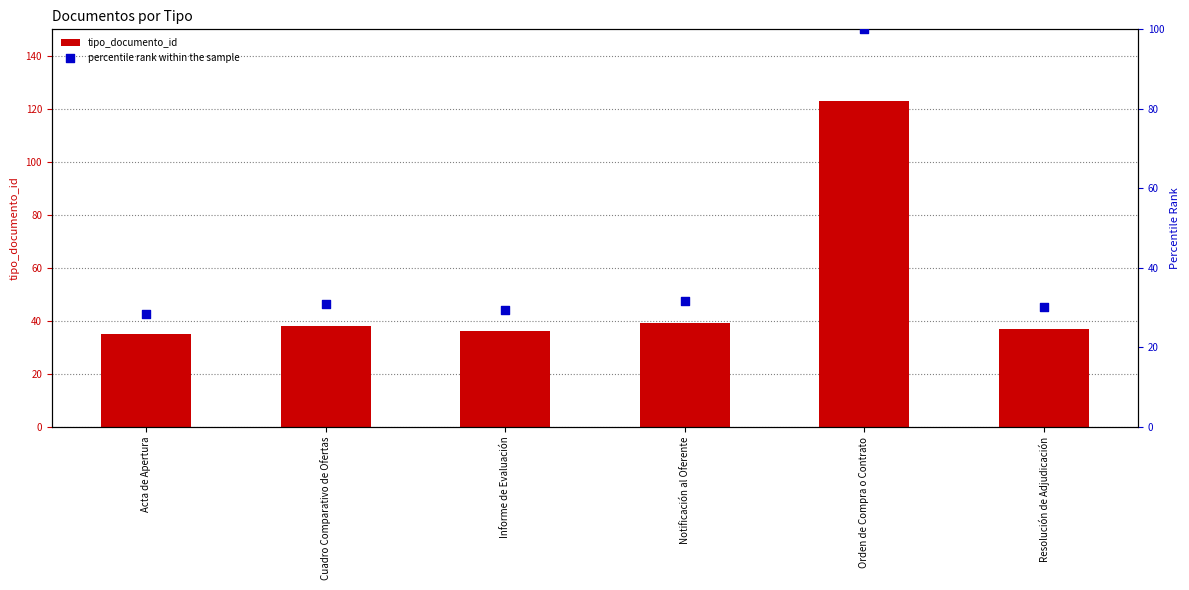

At which category is the sum across all series the highest?

Orden de Compra o Contrato